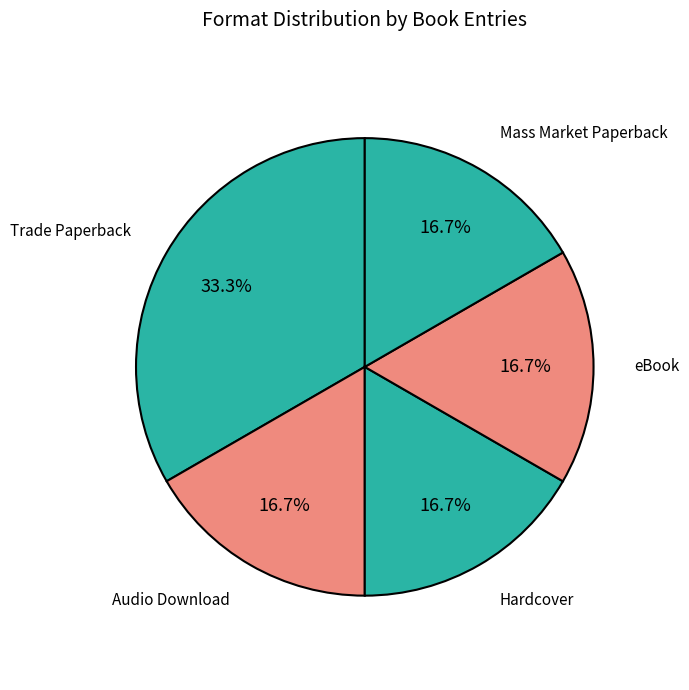

How many slices are in this pie chart?

5